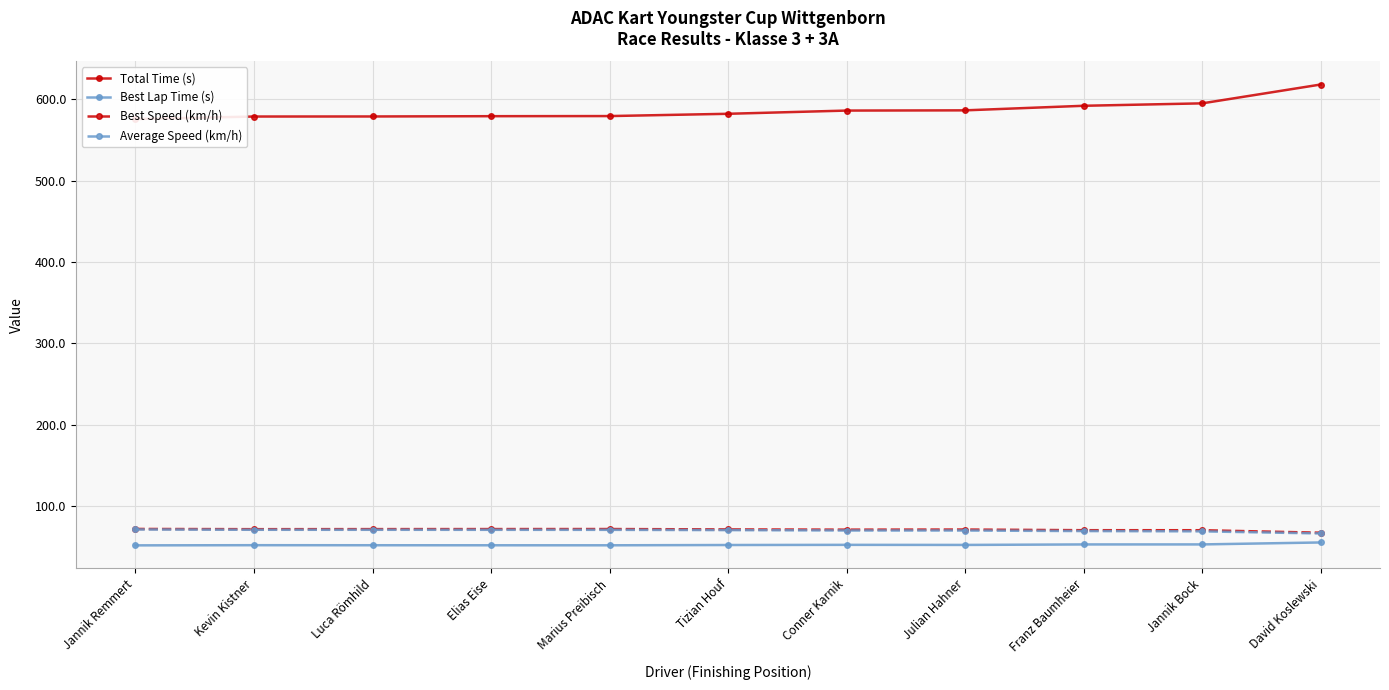

True or false: Best Lap Time (s) has a value of 94.3 at Julian Hahner.

False